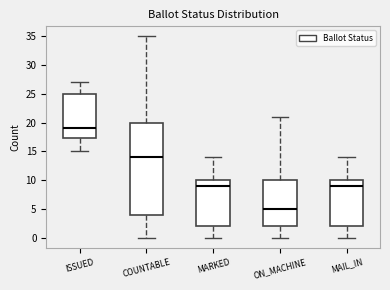

Reading left to right, read every box against the y-axis: the position of its median line, the range the box covers, and the ends of its whiskers. The values are not printed on the chart, so give them approximately, as read against the axis.

ISSUED: median 19.0, box 17.5 to 25.0, whiskers 15.0 to 27.0
COUNTABLE: median 14.0, box 4.0 to 20.0, whiskers 0.0 to 35.0
MARKED: median 9.0, box 2.0 to 10.0, whiskers 0.0 to 14.0
ON_MACHINE: median 5.0, box 2.0 to 10.0, whiskers 0.0 to 21.0
MAIL_IN: median 9.0, box 2.0 to 10.0, whiskers 0.0 to 14.0